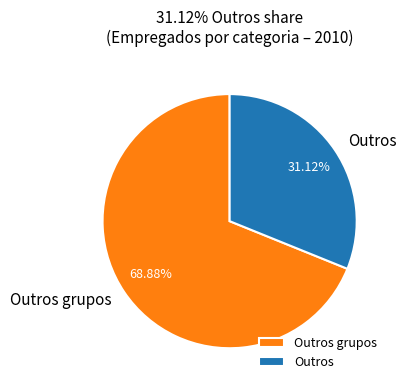

Which slice is the smallest?

Outros